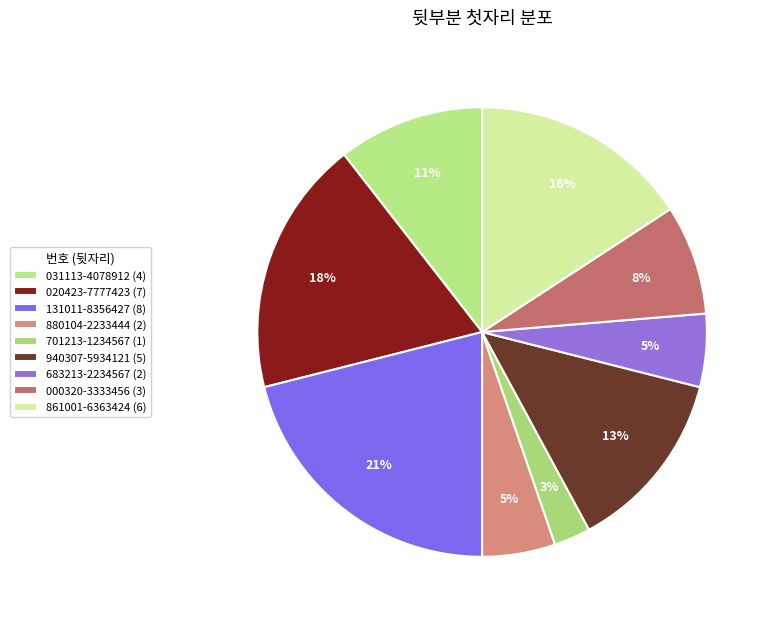

How many segments does this pie chart have?

9